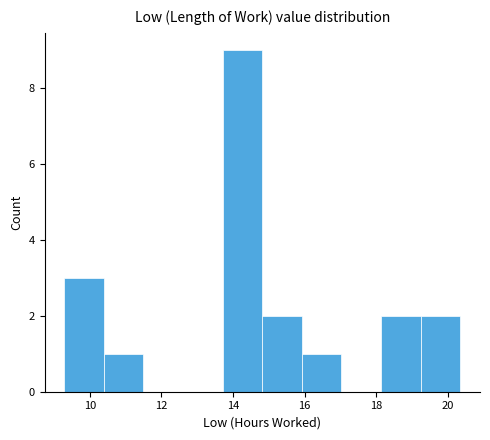

How tall is the bar that spans 14.8 to 16.0 on the x-axis? Neither the bar edges nor the heights are printed on the chart, so give them approximately, as read against the axes.

2